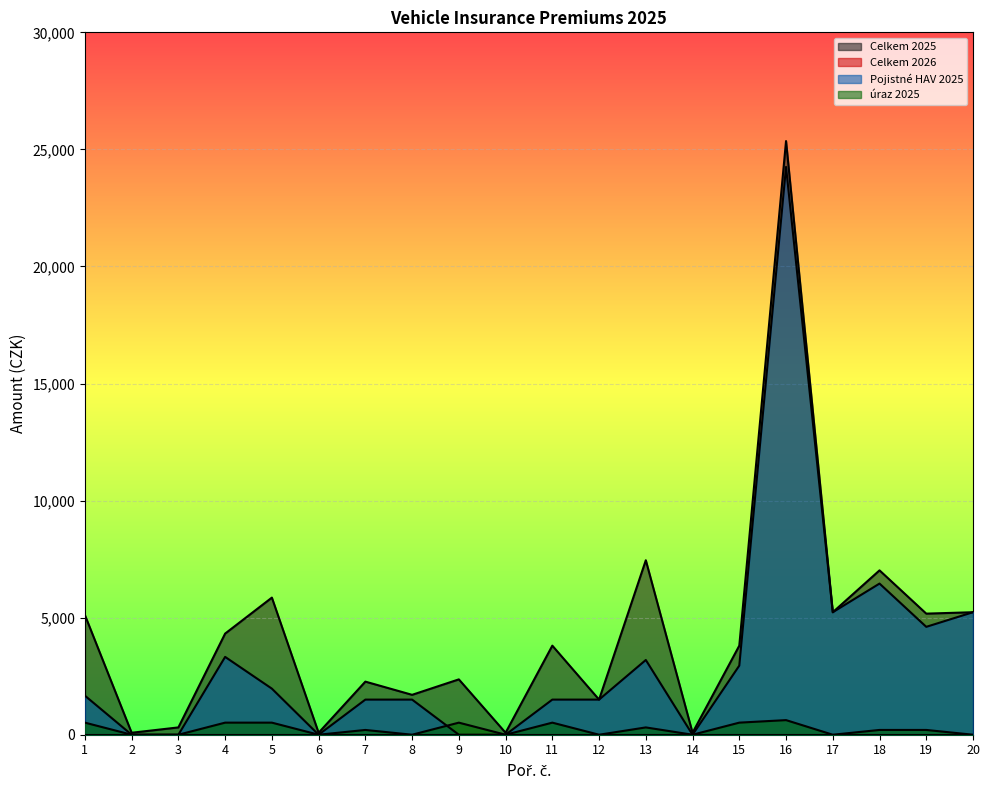

Which category has the lowest value in the Celkem 2025 series?

2